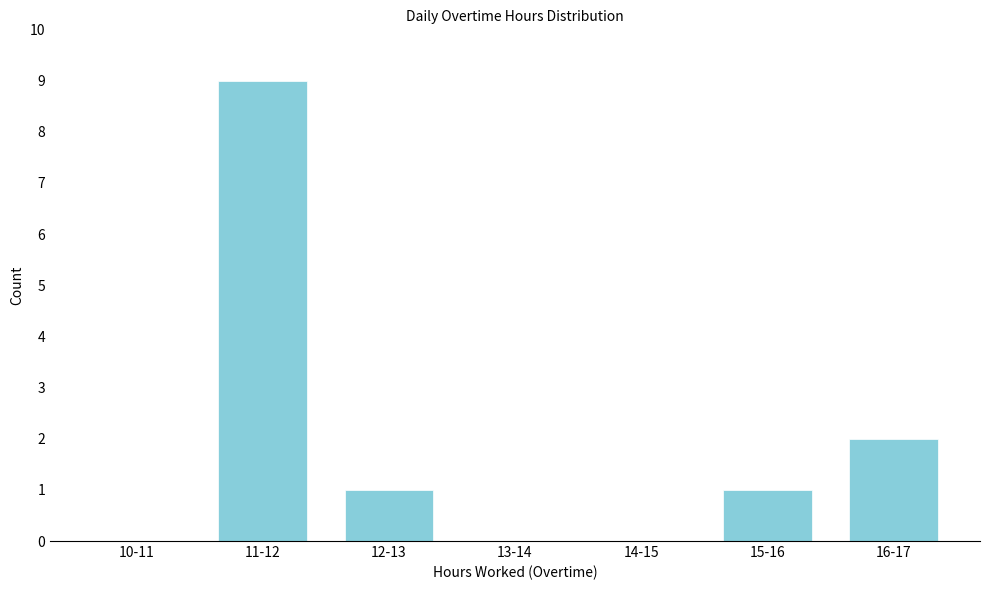

Reading right to left, transcribe all the data shown in this chart.

16-17=2	15-16=1	14-15=0	13-14=0	12-13=1	11-12=9	10-11=0